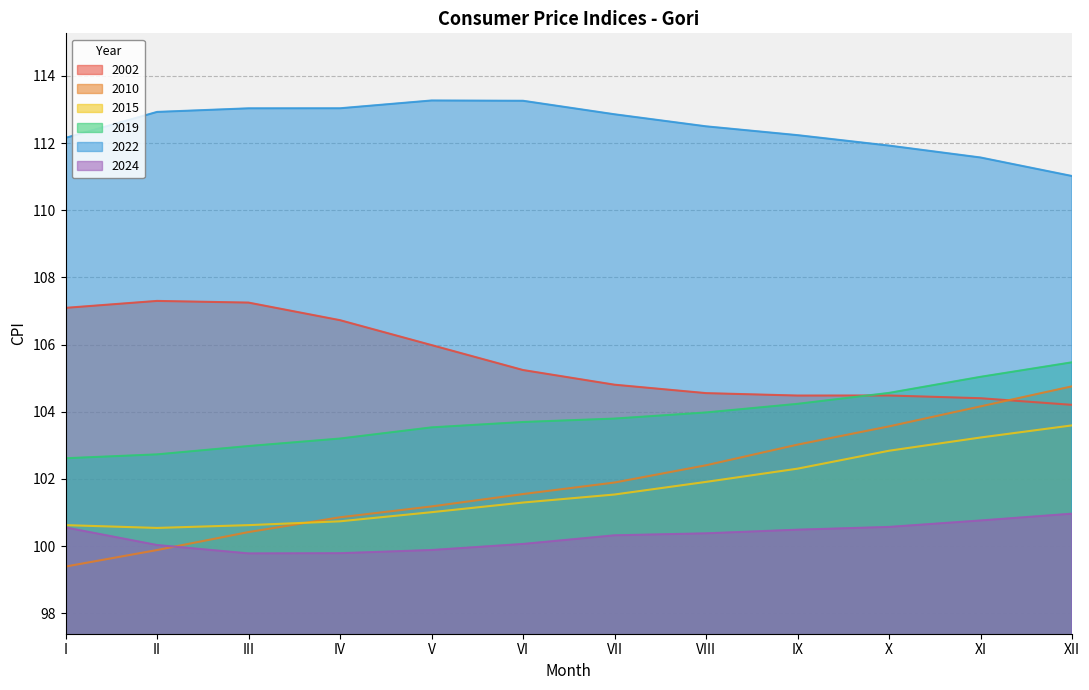

What is the highest value of the 2024 series?

101.0